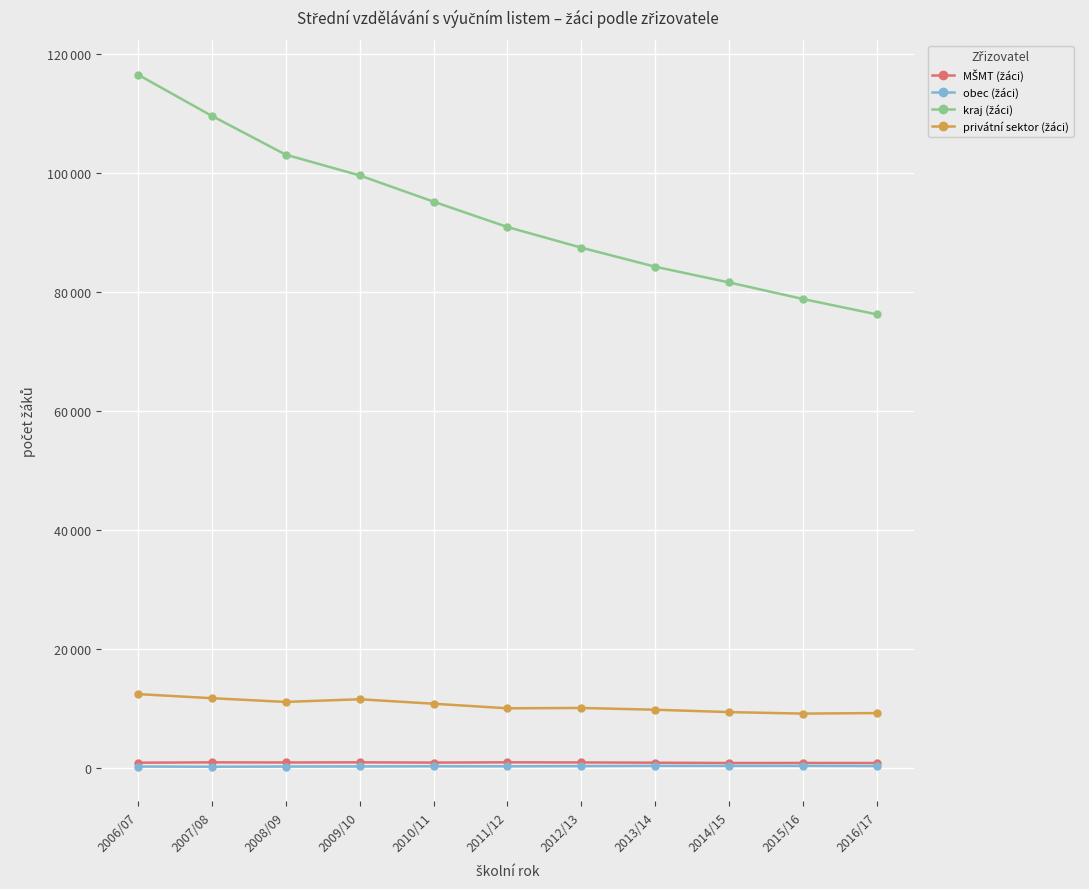

Does the chart have visible grid lines?

Yes